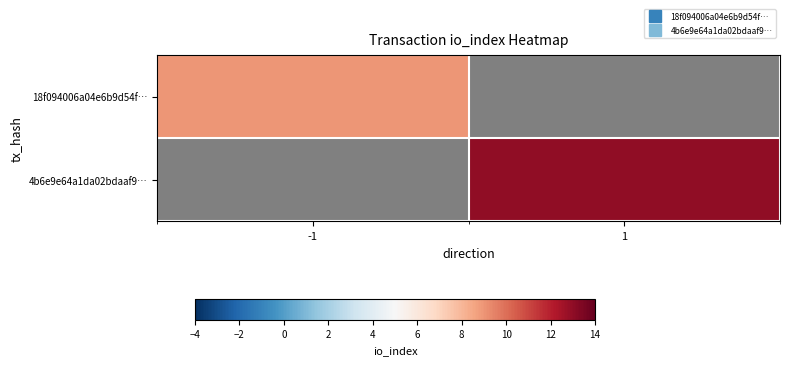

Which label corresponds to the largest value in the chart?

1